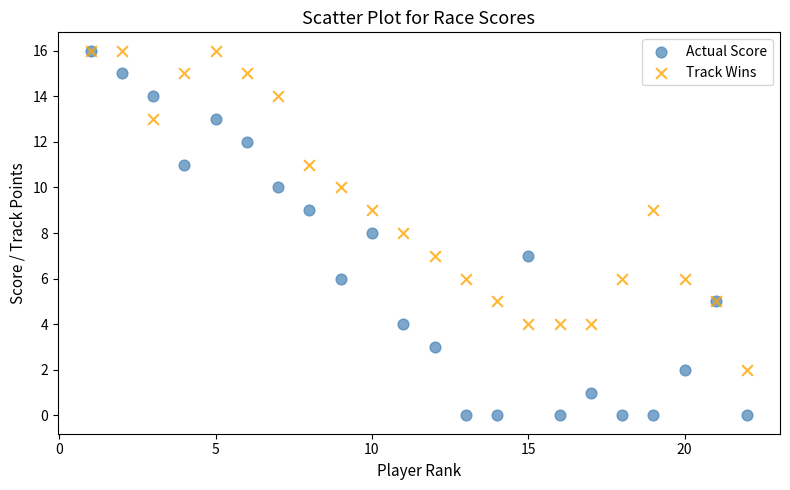

What are all the series names shown in the legend?

Actual Score, Track Wins